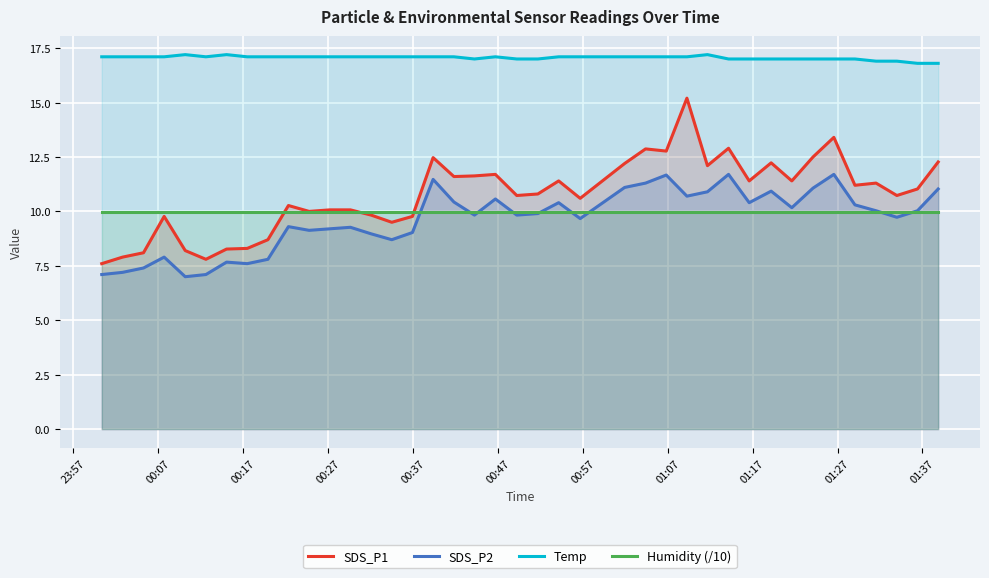

How many values in the SDS_P1 series are below 11?

20